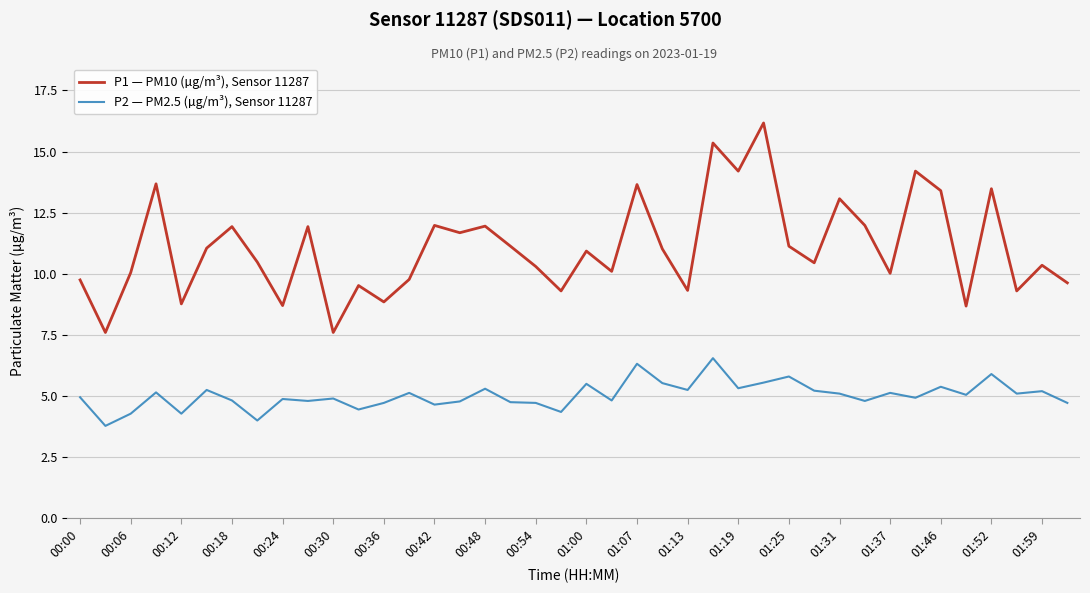

List the series in order of their peak value, highest first.

P1 — PM10 (µg/m³), Sensor 11287, P2 — PM2.5 (µg/m³), Sensor 11287